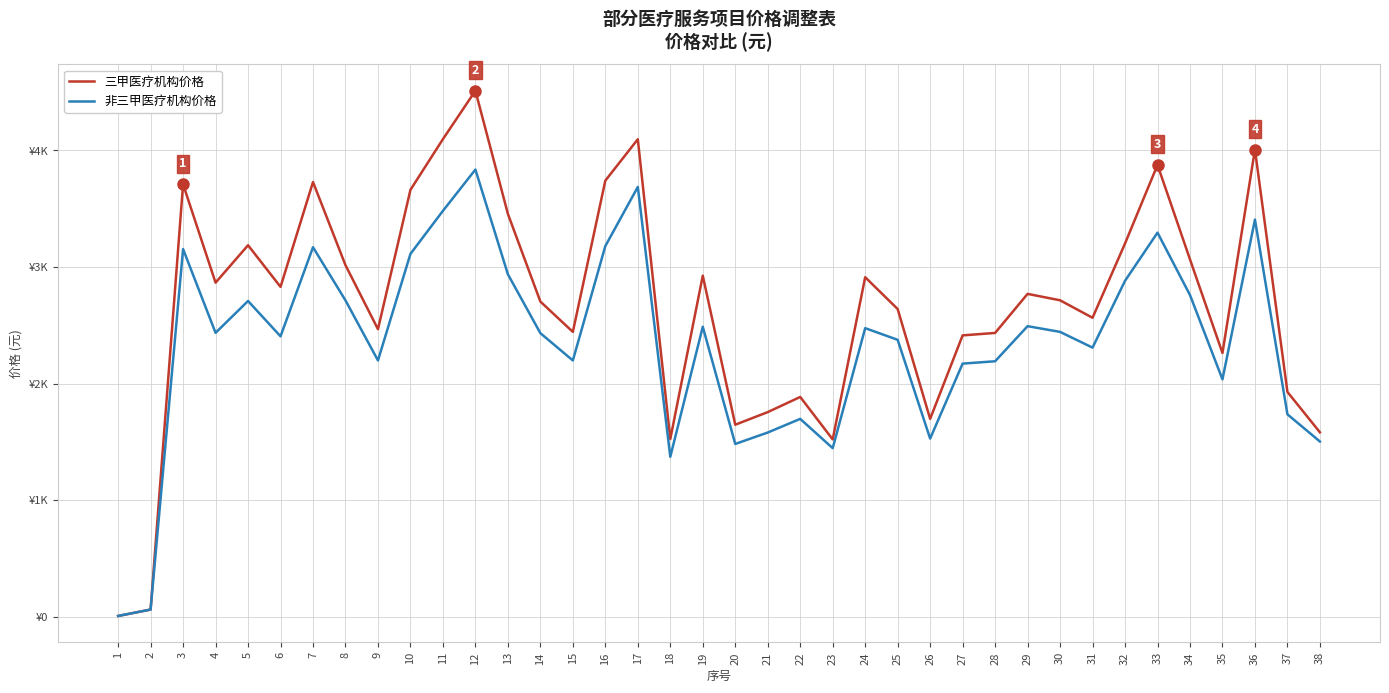

Does the chart display data point markers on the line(s)?

No